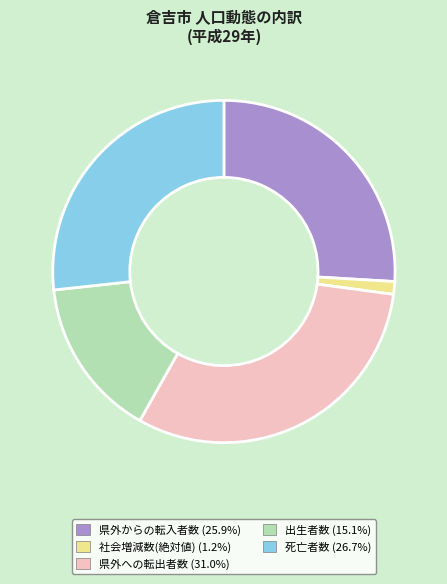

Is there a majority slice in this chart?

No